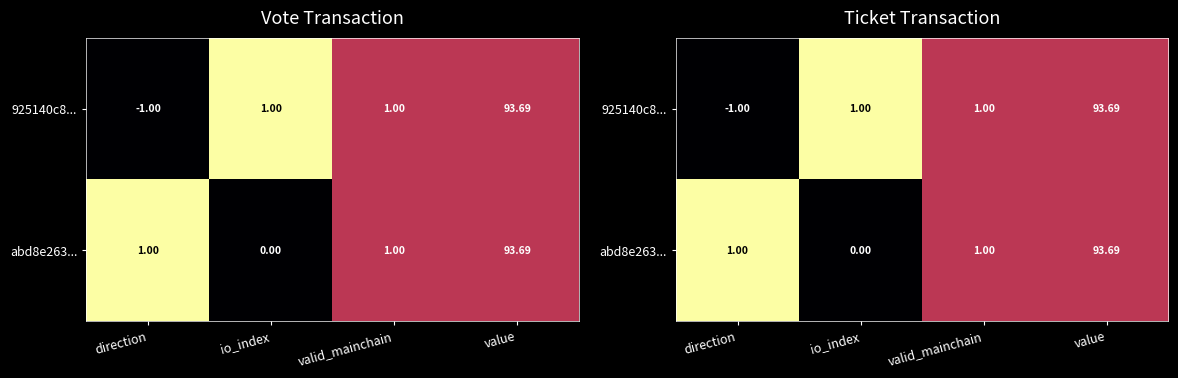

Where is abd8e263... nearest to the value 0?

io_index